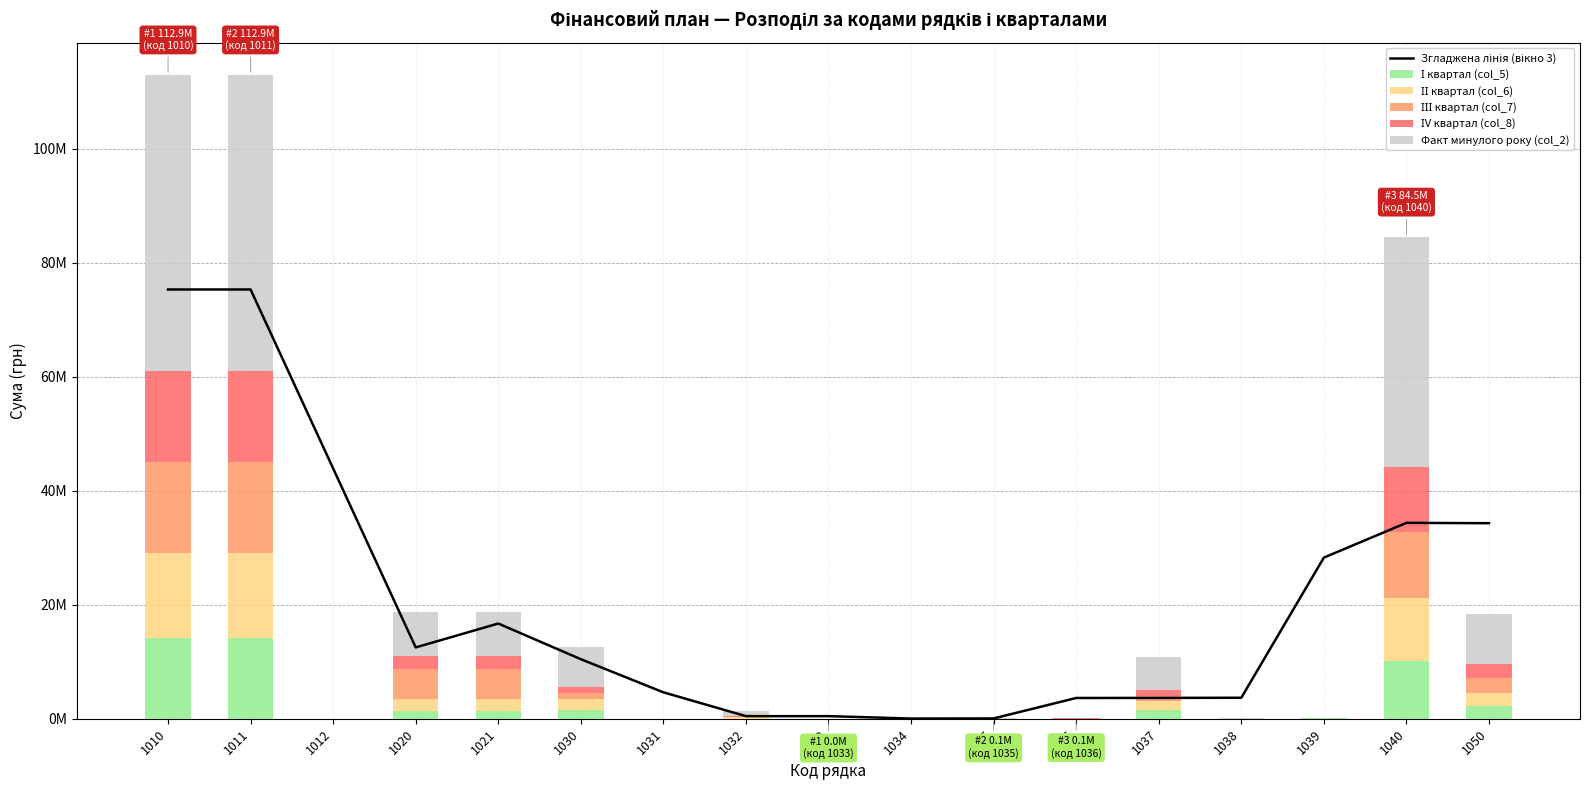

At which label does ІІ квартал (col_6) first exceed 207323?

1010